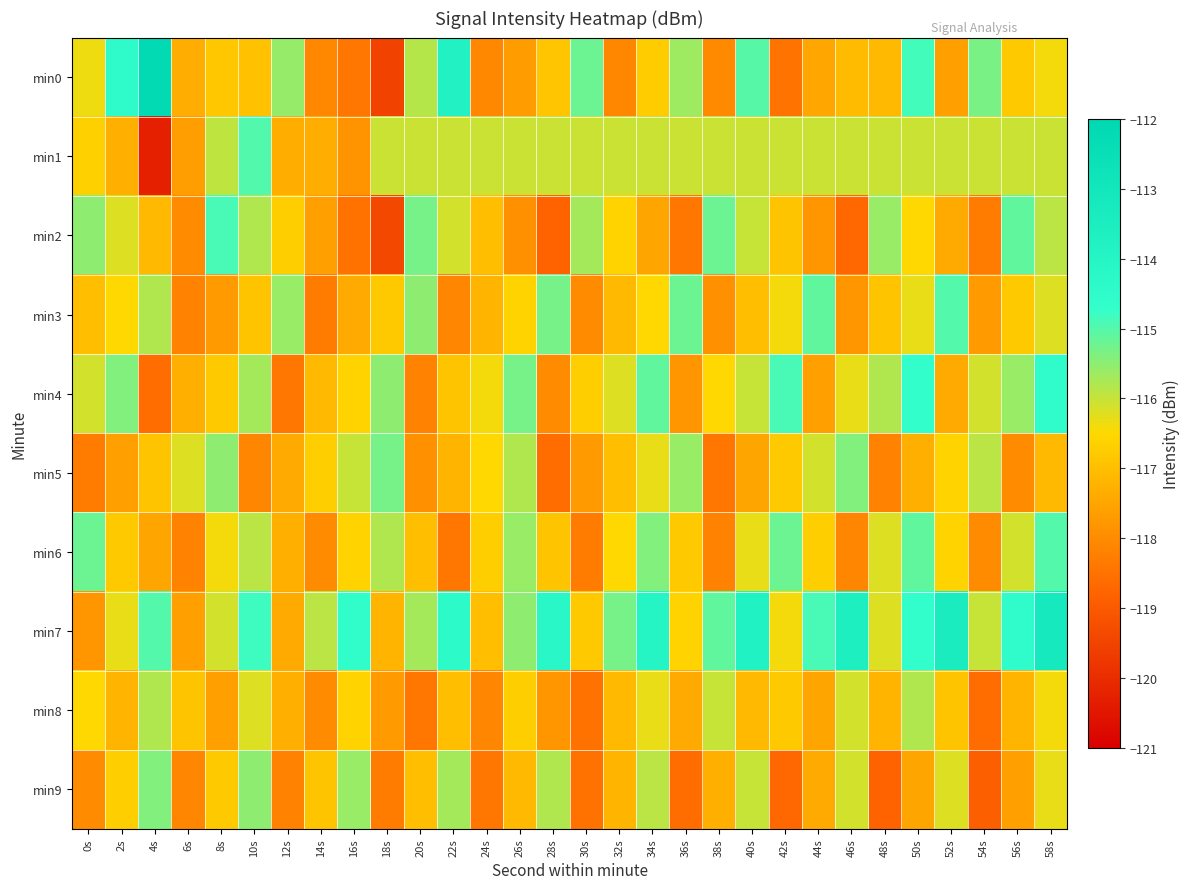

Reading right to left, transcribe all the data shown in this chart.

min0: 58s=-116.4	56s=-116.8	54s=-115.3	52s=-117.6	50s=-114.8	48s=-117.1	46s=-117.1	44s=-117.5	42s=-118.5	40s=-115.0	38s=-118.0	36s=-115.7	34s=-116.7	32s=-118.1	30s=-115.2	28s=-116.9	26s=-117.7	24s=-118.1	22s=-113.8	20s=-115.8	18s=-119.5	16s=-118.4	14s=-118.1	12s=-115.6	10s=-117.0	8s=-116.8	6s=-117.4	4s=-112.1	2s=-114.5	0s=-116.3
min1: 58s=-116.0	56s=-116.0	54s=-116.0	52s=-116.0	50s=-116.0	48s=-116.0	46s=-116.0	44s=-116.0	42s=-116.0	40s=-116.0	38s=-116.0	36s=-116.0	34s=-116.0	32s=-116.0	30s=-116.0	28s=-116.0	26s=-116.0	24s=-116.0	22s=-116.0	20s=-116.0	18s=-116.0	16s=-117.8	14s=-117.4	12s=-117.3	10s=-115.0	8s=-115.9	6s=-117.6	4s=-120.3	2s=-117.3	0s=-116.7
min2: 58s=-115.9	56s=-115.1	54s=-118.3	52s=-117.4	50s=-116.5	48s=-115.6	46s=-118.7	44s=-117.8	42s=-116.9	40s=-116.0	38s=-115.2	36s=-118.4	34s=-117.5	32s=-116.6	30s=-115.7	28s=-118.8	26s=-117.9	24s=-117.0	22s=-116.1	20s=-115.3	18s=-119.4	16s=-118.5	14s=-117.6	12s=-116.7	10s=-115.8	8s=-114.9	6s=-118.0	4s=-117.1	2s=-116.2	0s=-115.5
min3: 58s=-116.2	56s=-116.8	54s=-117.7	52s=-115.0	50s=-116.3	48s=-116.9	46s=-117.8	44s=-115.1	42s=-116.4	40s=-117.0	38s=-117.9	36s=-115.2	34s=-116.5	32s=-117.1	30s=-118.0	28s=-115.3	26s=-116.6	24s=-117.2	22s=-118.1	20s=-115.5	18s=-116.8	16s=-117.4	14s=-118.3	12s=-115.6	10s=-116.9	8s=-117.7	6s=-118.2	4s=-115.8	2s=-116.5	0s=-117.0
min4: 58s=-114.5	56s=-115.6	54s=-116.1	52s=-117.4	50s=-114.7	48s=-115.8	46s=-116.3	44s=-117.6	42s=-114.9	40s=-116.0	38s=-116.5	36s=-117.8	34s=-115.1	32s=-116.2	30s=-116.7	28s=-118.0	26s=-115.3	24s=-116.4	22s=-116.9	20s=-118.2	18s=-115.5	16s=-116.6	14s=-117.1	12s=-118.4	10s=-115.7	8s=-116.8	6s=-117.3	4s=-118.6	2s=-115.4	0s=-116.1
min5: 58s=-117.1	56s=-118.0	54s=-115.9	52s=-116.6	50s=-117.3	48s=-118.2	46s=-115.4	44s=-116.1	42s=-116.8	40s=-117.5	38s=-118.4	36s=-115.6	34s=-116.3	32s=-117.0	30s=-117.7	28s=-118.6	26s=-115.8	24s=-116.5	22s=-117.2	20s=-117.9	18s=-115.3	16s=-116.0	14s=-116.7	12s=-117.4	10s=-118.1	8s=-115.5	6s=-116.2	4s=-116.9	2s=-117.6	0s=-118.3
min6: 58s=-115.0	56s=-116.1	54s=-118.0	52s=-116.6	50s=-115.1	48s=-116.2	46s=-118.1	44s=-116.7	42s=-115.2	40s=-116.3	38s=-118.2	36s=-116.8	34s=-115.4	32s=-116.5	30s=-118.3	28s=-116.9	26s=-115.6	24s=-116.7	22s=-118.4	20s=-117.0	18s=-115.8	16s=-116.6	14s=-118.0	12s=-117.3	10s=-115.9	8s=-116.4	6s=-118.2	4s=-117.5	2s=-116.8	0s=-115.2
min7: 58s=-113.2	56s=-114.5	54s=-116.0	52s=-113.4	50s=-114.7	48s=-116.2	46s=-113.6	44s=-114.9	42s=-116.4	40s=-113.8	38s=-115.1	36s=-116.6	34s=-114.0	32s=-115.3	30s=-116.8	28s=-114.2	26s=-115.5	24s=-117.0	22s=-114.4	20s=-115.7	18s=-117.2	16s=-114.6	14s=-115.9	12s=-117.4	10s=-114.8	8s=-116.1	6s=-117.6	4s=-115.0	2s=-116.3	0s=-117.8
min8: 58s=-116.4	56s=-117.2	54s=-118.6	52s=-116.9	50s=-115.8	48s=-117.2	46s=-116.1	44s=-117.5	42s=-116.8	40s=-117.1	38s=-116.0	36s=-117.4	34s=-116.3	32s=-117.1	30s=-118.5	28s=-117.8	26s=-116.7	24s=-118.1	22s=-117.0	20s=-118.4	18s=-117.7	16s=-116.6	14s=-118.0	12s=-117.3	10s=-116.2	8s=-117.6	6s=-116.9	4s=-115.8	2s=-117.2	0s=-116.5
min9: 58s=-116.3	56s=-117.6	54s=-118.9	52s=-116.2	50s=-117.5	48s=-118.8	46s=-116.1	44s=-117.4	42s=-118.7	40s=-116.0	38s=-117.3	36s=-118.6	34s=-115.9	32s=-117.2	30s=-118.5	28s=-115.8	26s=-117.1	24s=-118.4	22s=-115.7	20s=-117.0	18s=-118.3	16s=-115.6	14s=-116.9	12s=-118.2	10s=-115.5	8s=-116.8	6s=-118.1	4s=-115.4	2s=-116.7	0s=-118.0